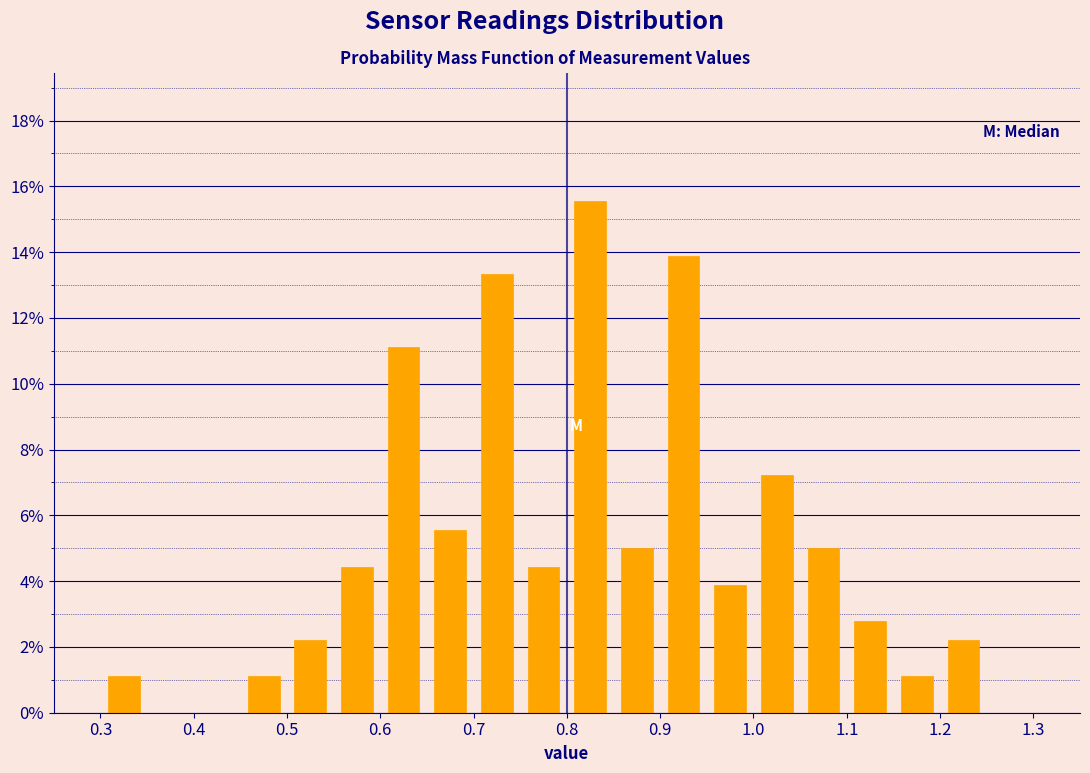

Reading left to right, transcribe this chart: for each bar, give the range it covers on the x-axis and its height. The values are not printed on the chart, so give them approximately, as read against the axis.

0.25 to 0.30: 0
0.30 to 0.35: 1.2
0.35 to 0.40: 0
0.40 to 0.45: 0
0.45 to 0.50: 1.2
0.50 to 0.55: 2.2
0.55 to 0.60: 4.4
0.60 to 0.65: 11.2
0.65 to 0.70: 5.6
0.70 to 0.75: 13.4
0.75 to 0.80: 4.4
0.80 to 0.85: 15.6
0.85 to 0.90: 5.0
0.90 to 0.95: 13.8
0.95 to 1.00: 3.8
1.00 to 1.05: 7.2
1.05 to 1.10: 5.0
1.10 to 1.15: 2.8
1.15 to 1.20: 1.2
1.20 to 1.25: 2.2
1.25 to 1.30: 0